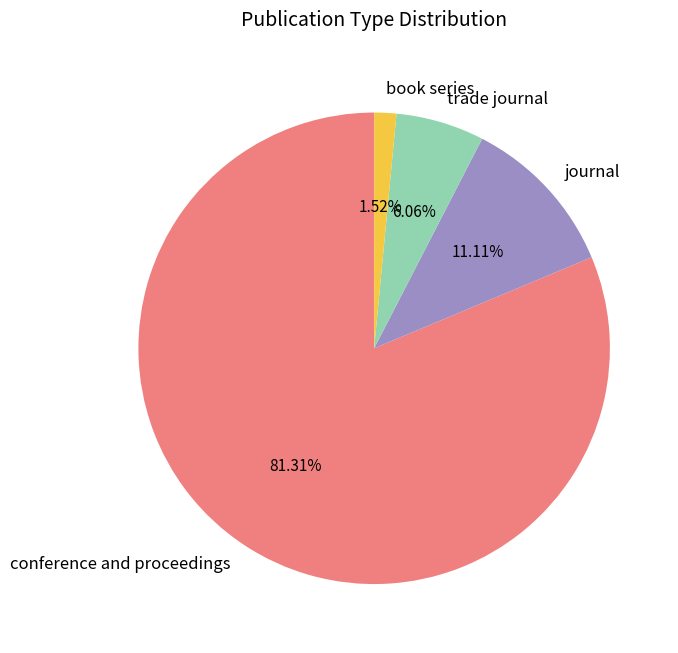

Combined, what portion of the pie is book series and trade journal?

7.6%